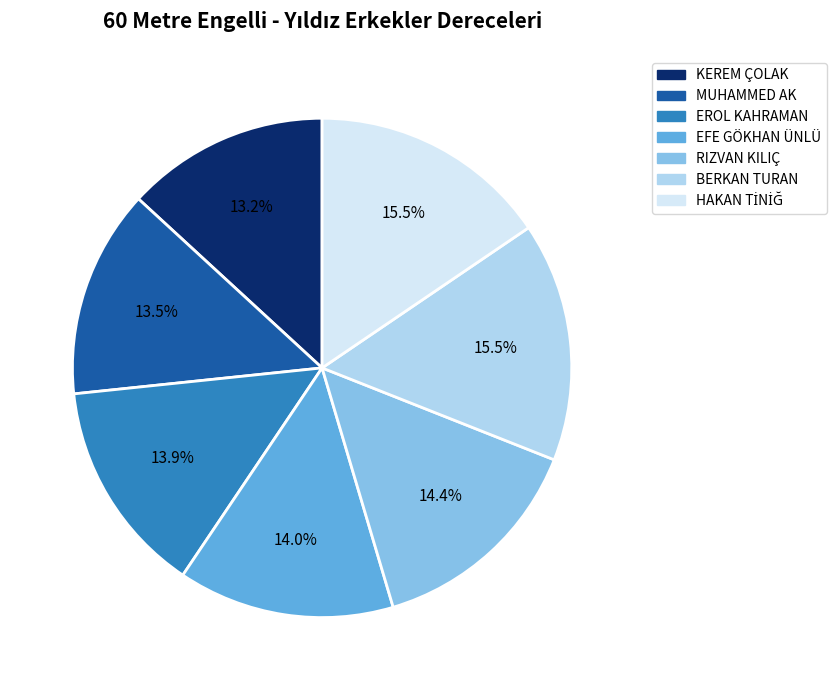

Is there any slice that represents more than half of the pie?

No